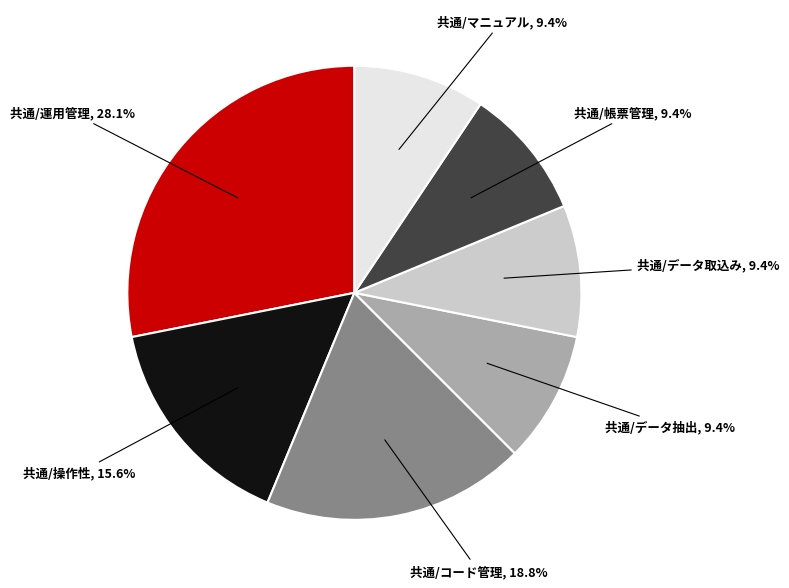

Is there a majority slice in this chart?

No